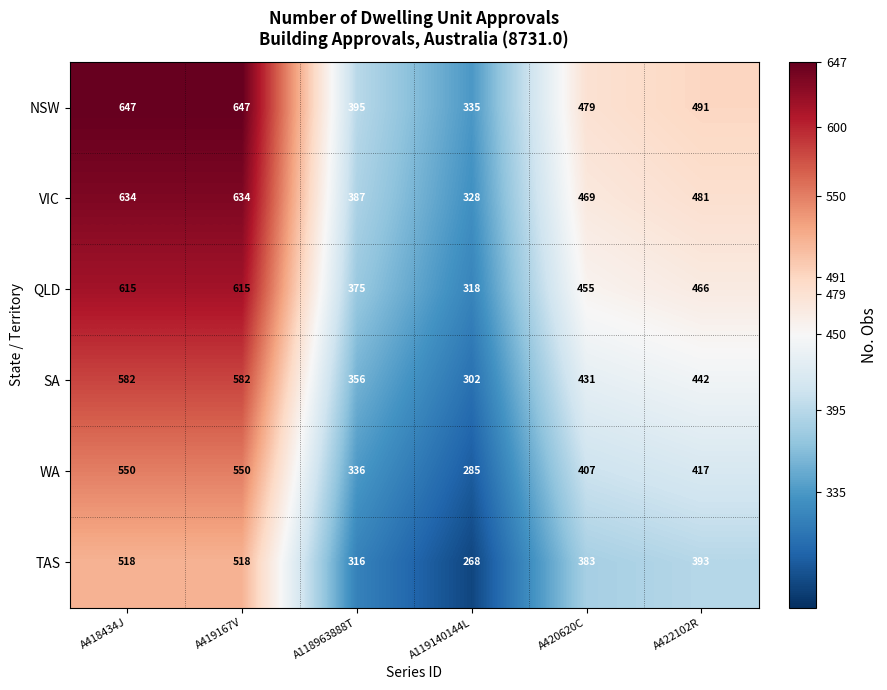

How many series are shown in this chart?

6